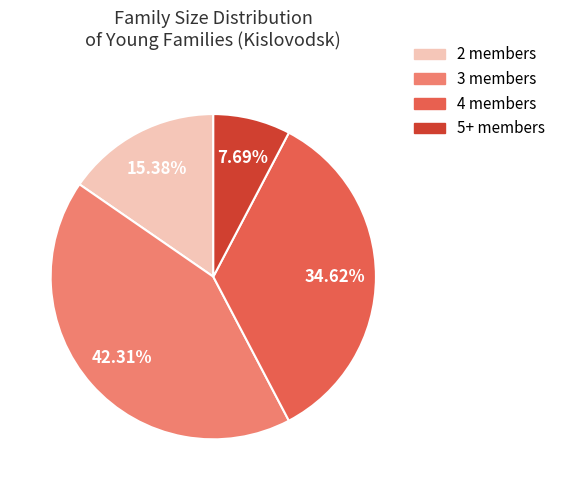

Is 3 the majority of the pie?

No